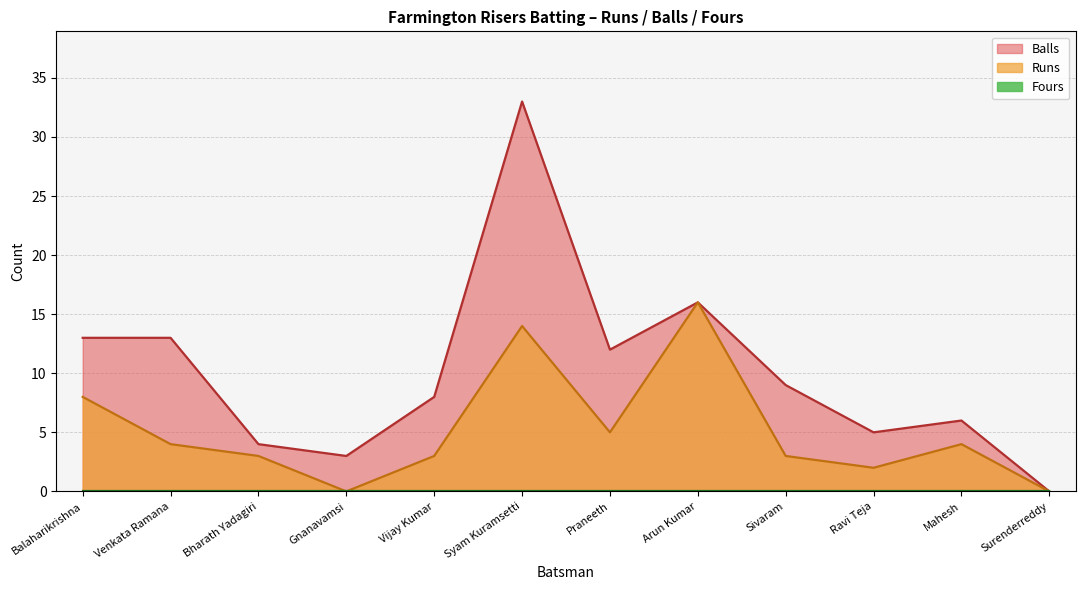

True or false: Runs and Balls cross at least once.

False